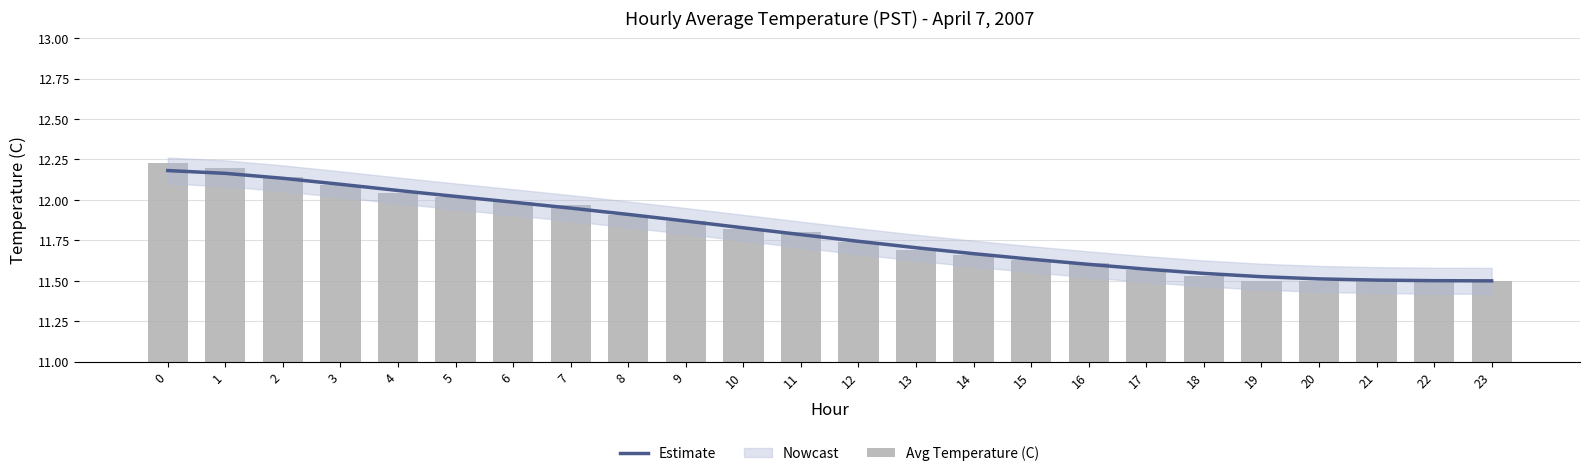

What is the difference between the second highest and second lowest values in the Avg Temperature (C) series?

0.7